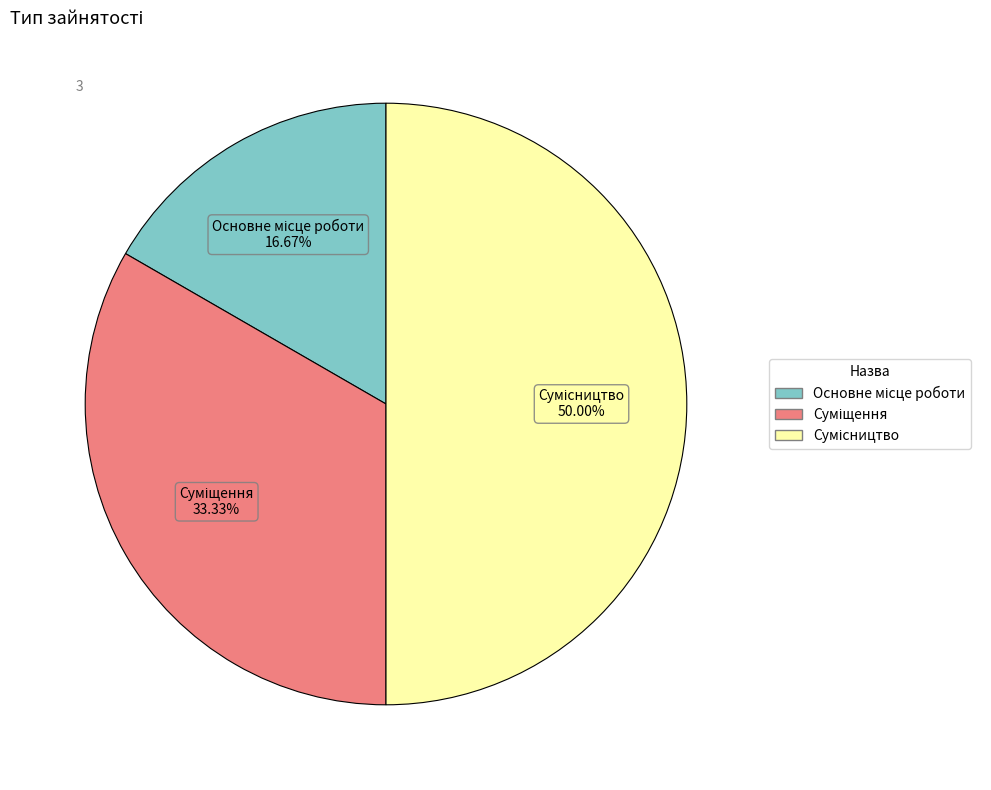

How many slices are in this pie chart?

3